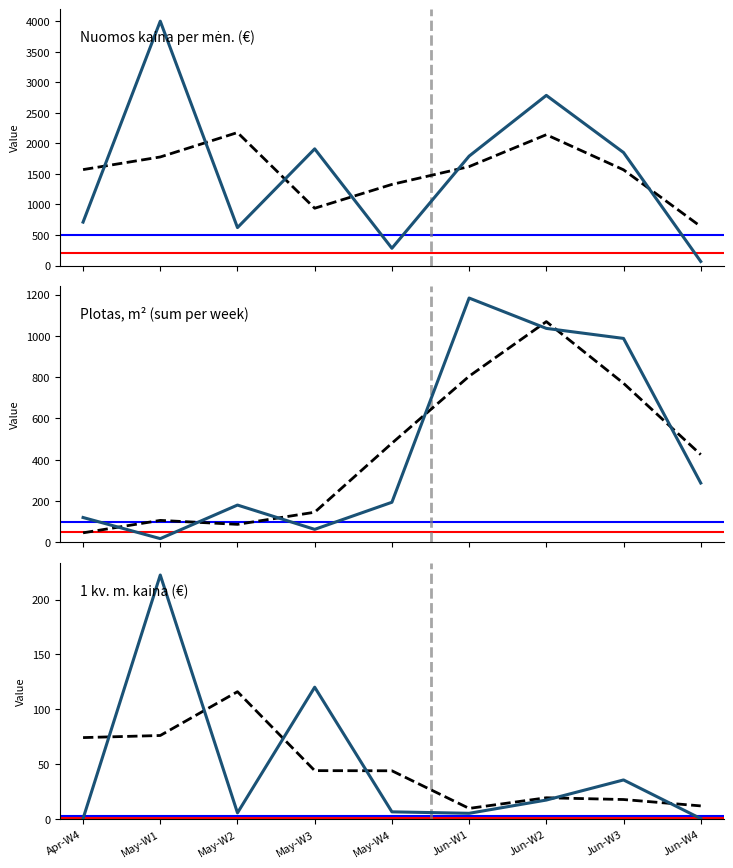

True or false: 1 kv. m. kaina (€) (trend) and Plotas, m² (sum per week) (trend) intersect in this chart.

True